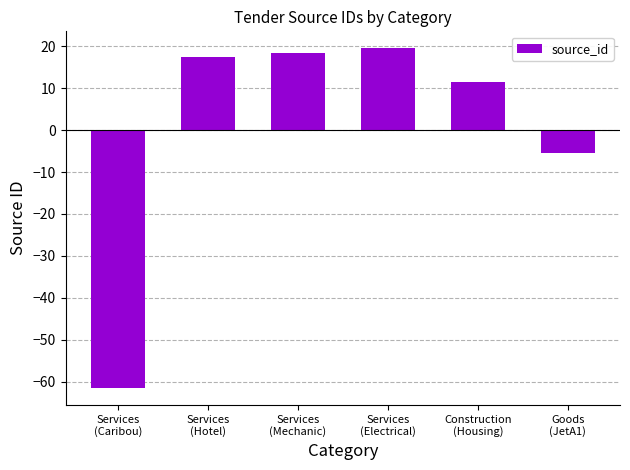

Is it true that the value at Services
(Caribou) is -93.1?

False